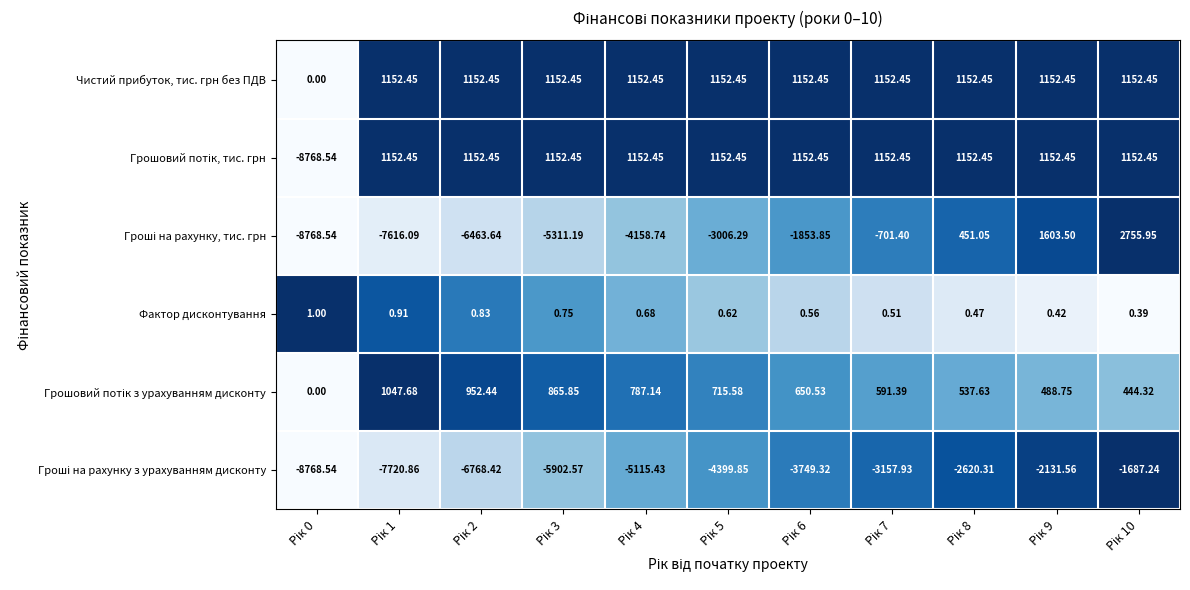

Which series has the largest total across all categories?

Чистий прибуток, тис. грн без ПДВ